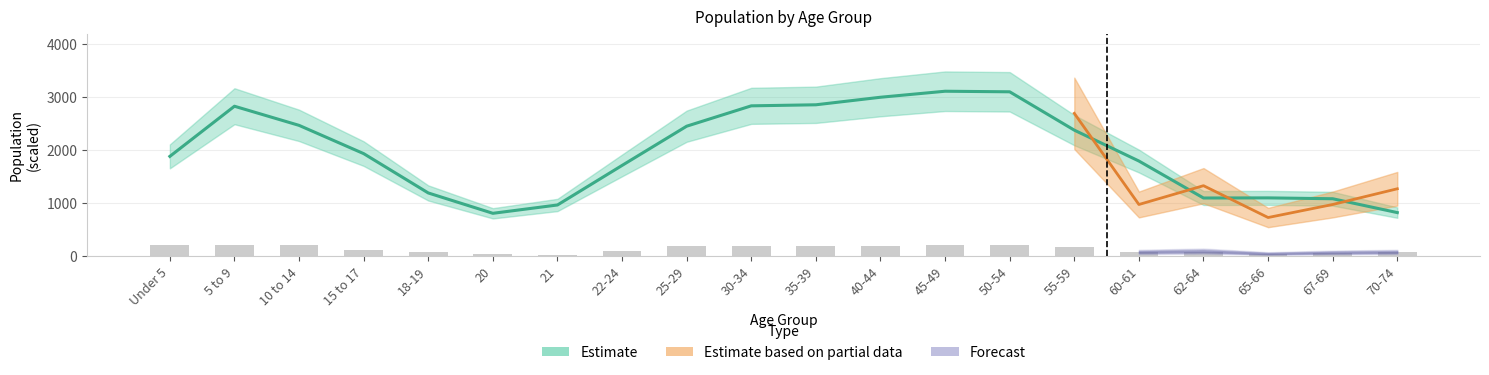

What is the label of the 19th bar from the left?

67-69